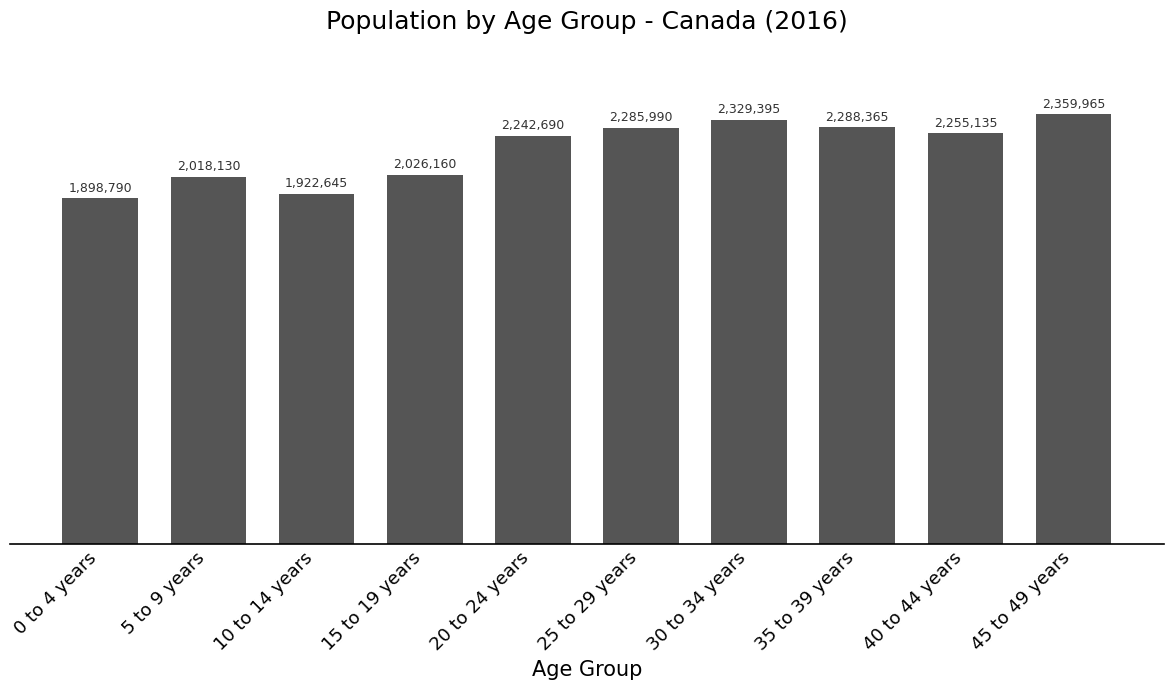

True or false: the data shows 2716839 at 15 to 19 years.

False